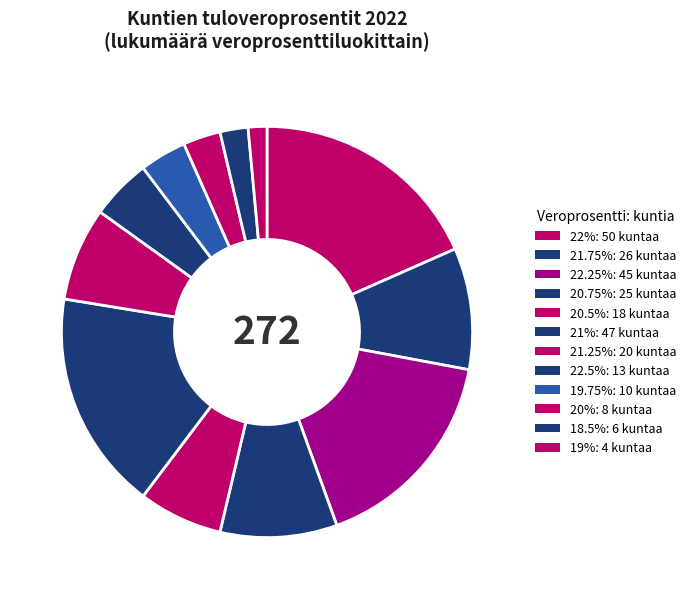

How many slices are in this pie chart?

12